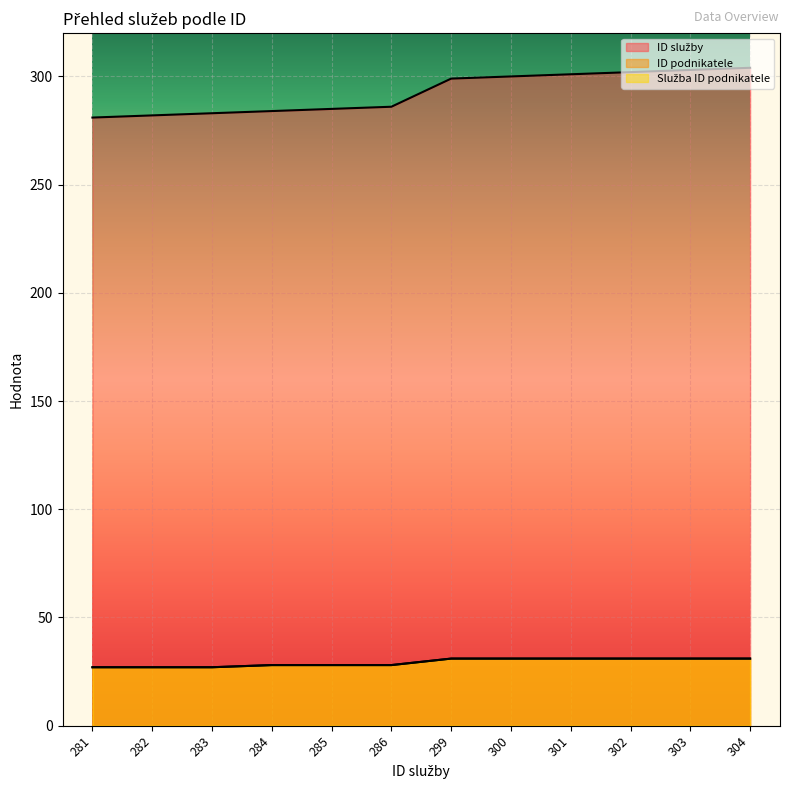

Between 302 and 282, which is larger?

302